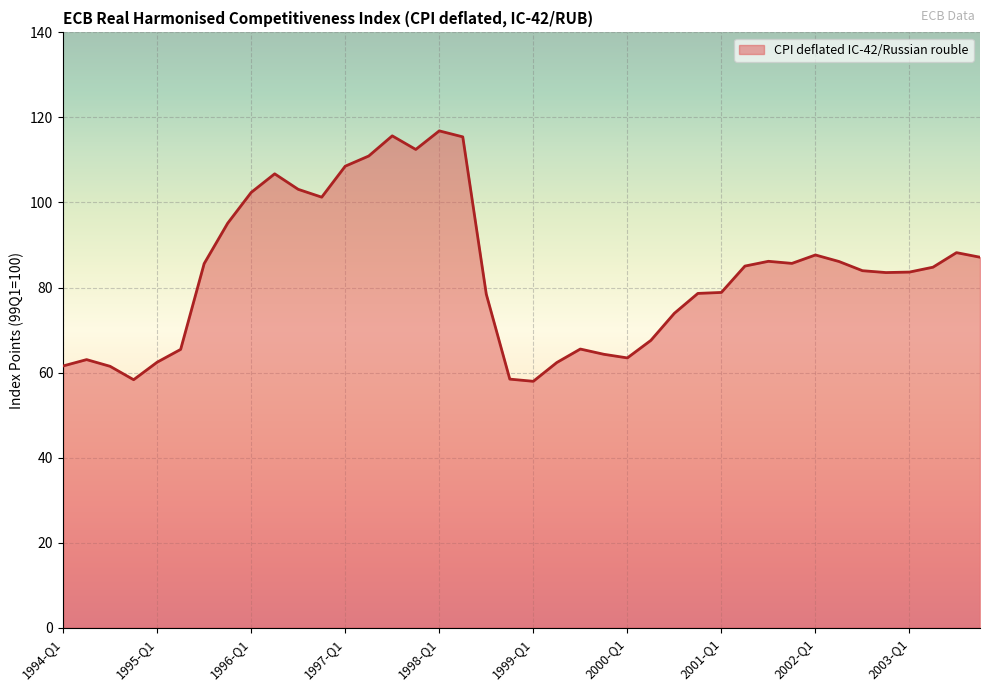

What is the greatest value displayed?

116.8